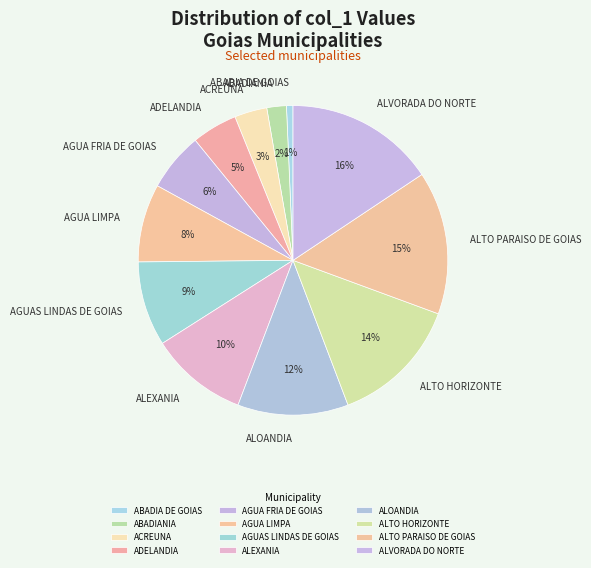

Is it true that ALTO HORIZONTE is 14% of the pie?

True